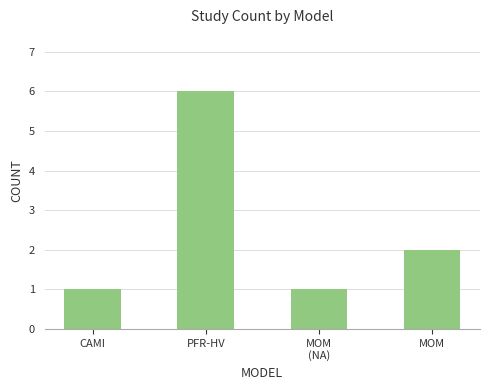

Count the number of data series in this chart.

1